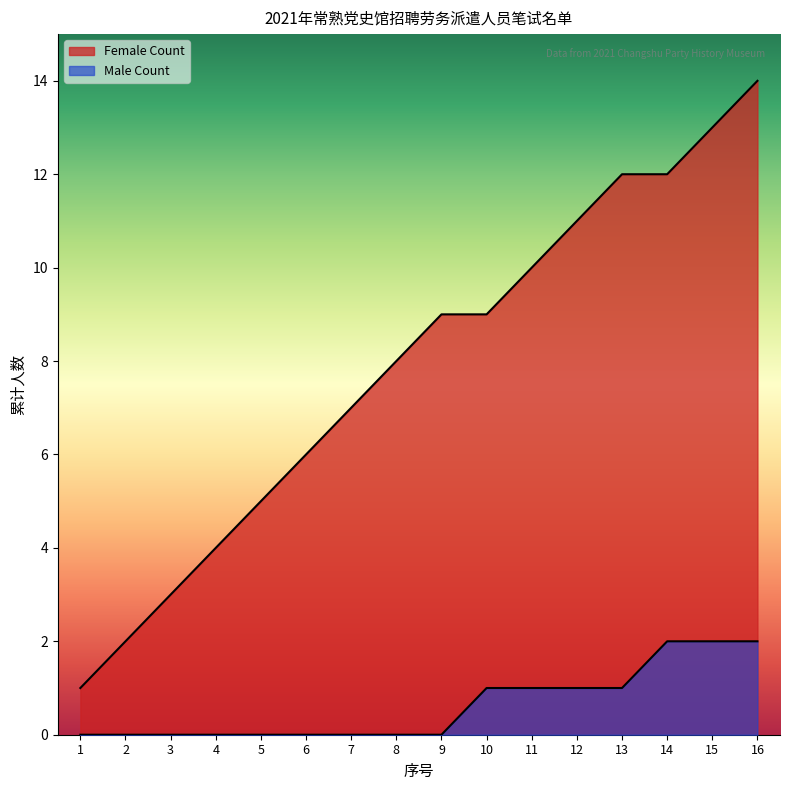

True or false: Female Count and Male Count cross at least once.

False